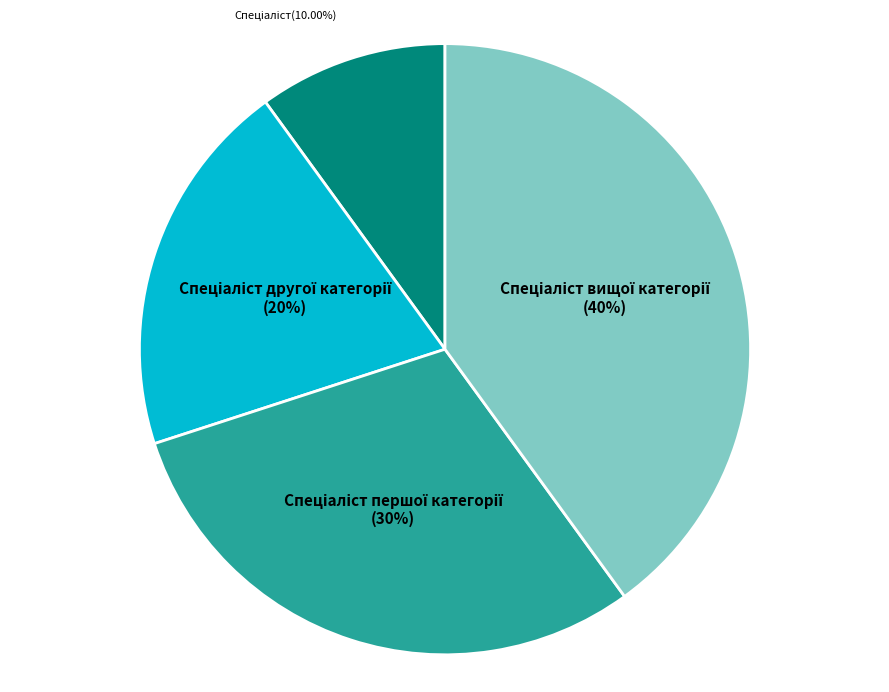

Is there any slice that represents more than half of the pie?

No